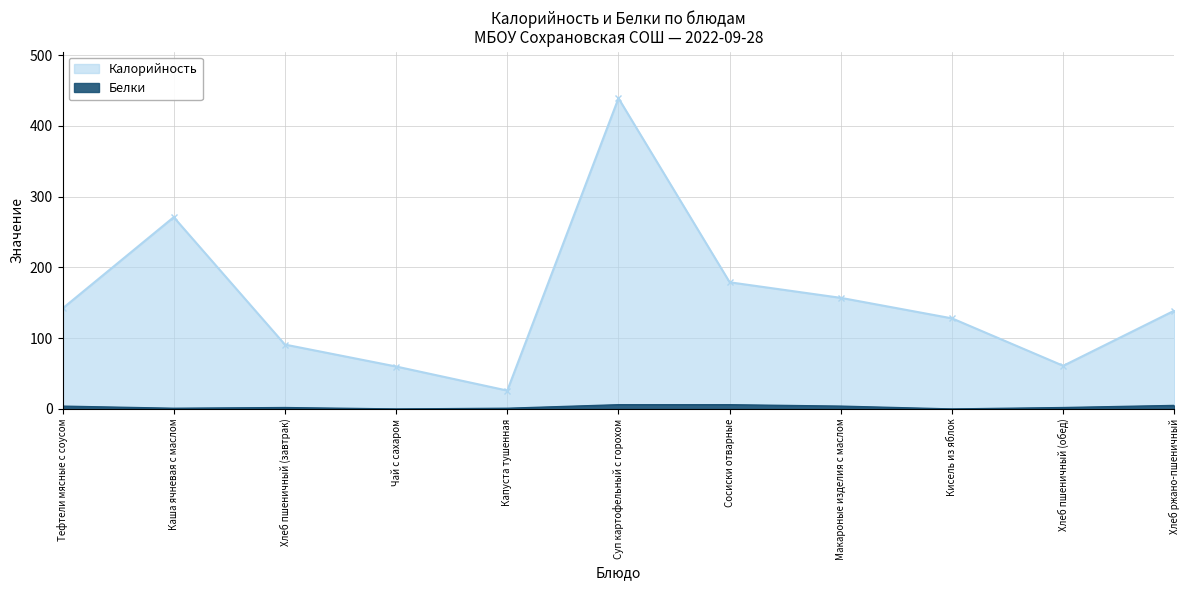

What is the average value of the Белки series?

3